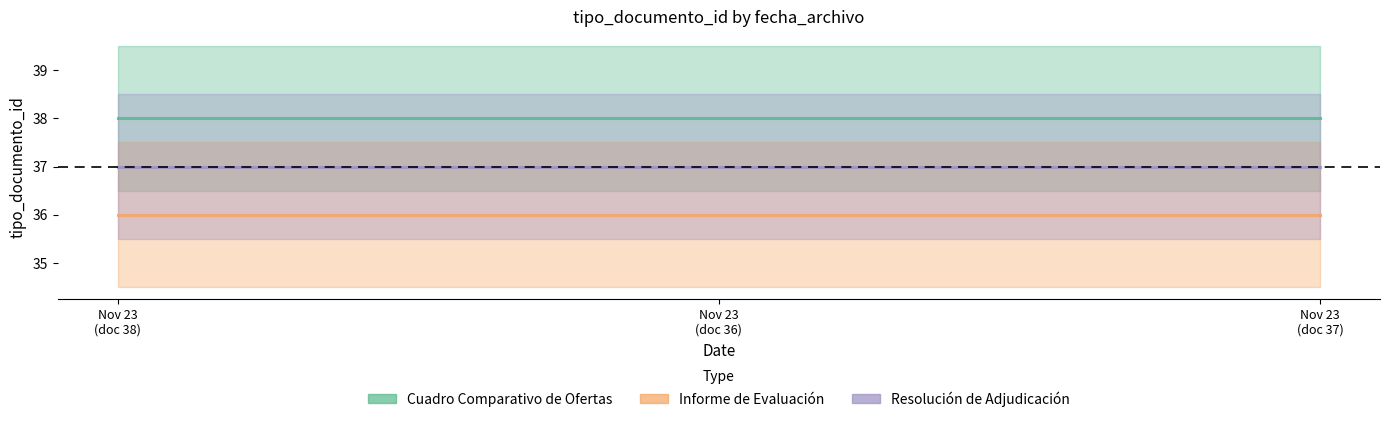

What is the average value of the Resolución de Adjudicación series?

37